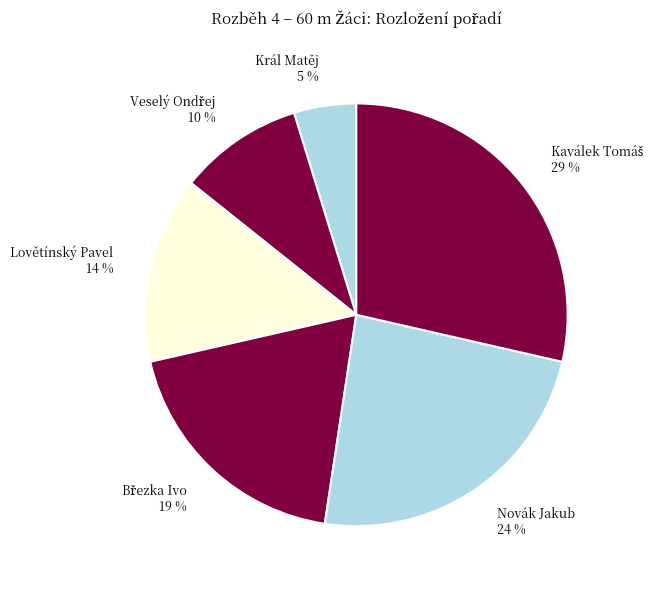

Which slice is the smallest?

Král Matěj